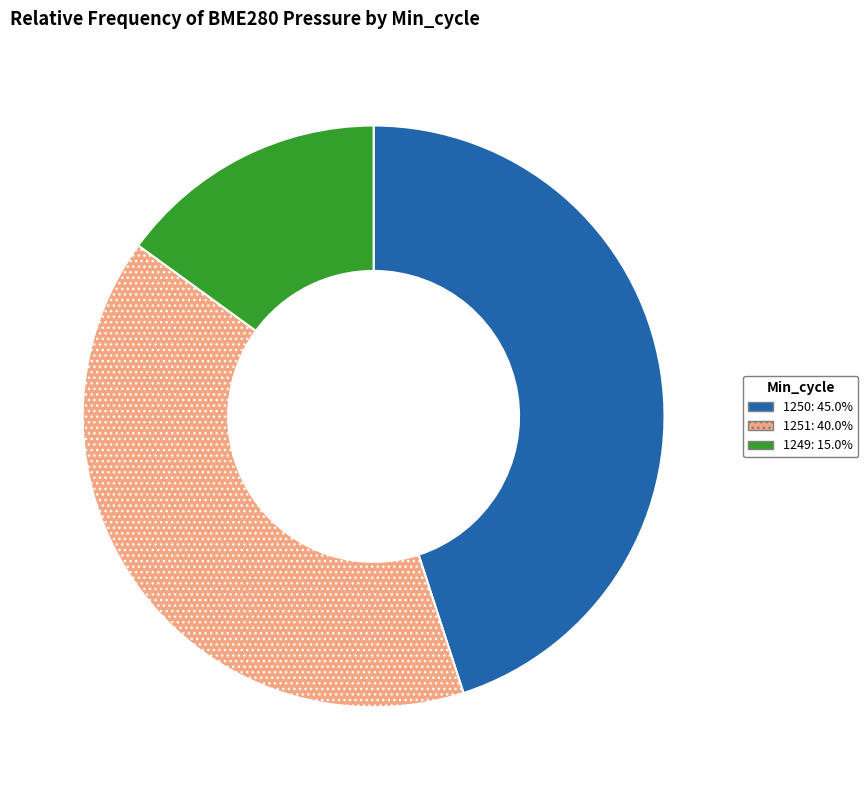

Is there a majority slice in this chart?

No